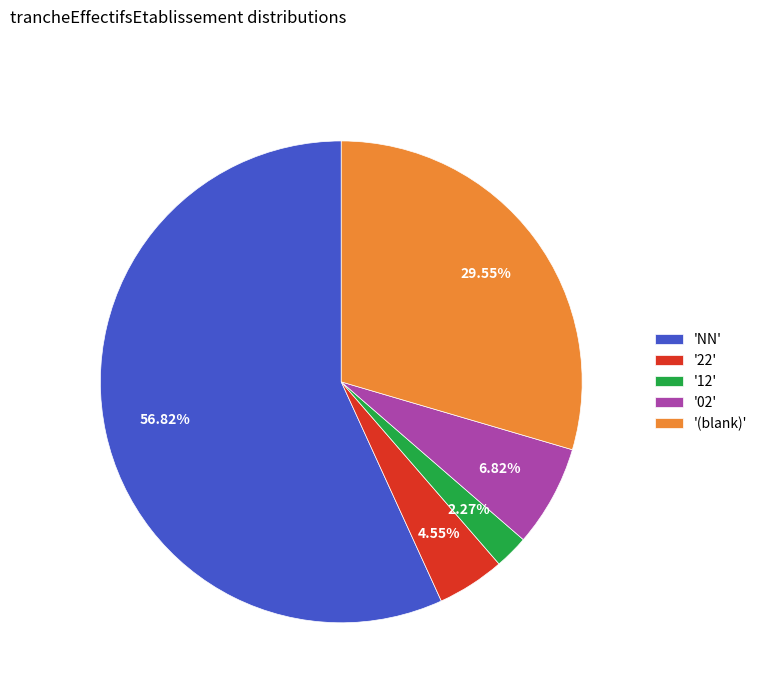

What is the ratio of the value at 'NN' to the value at '12'?

25.0